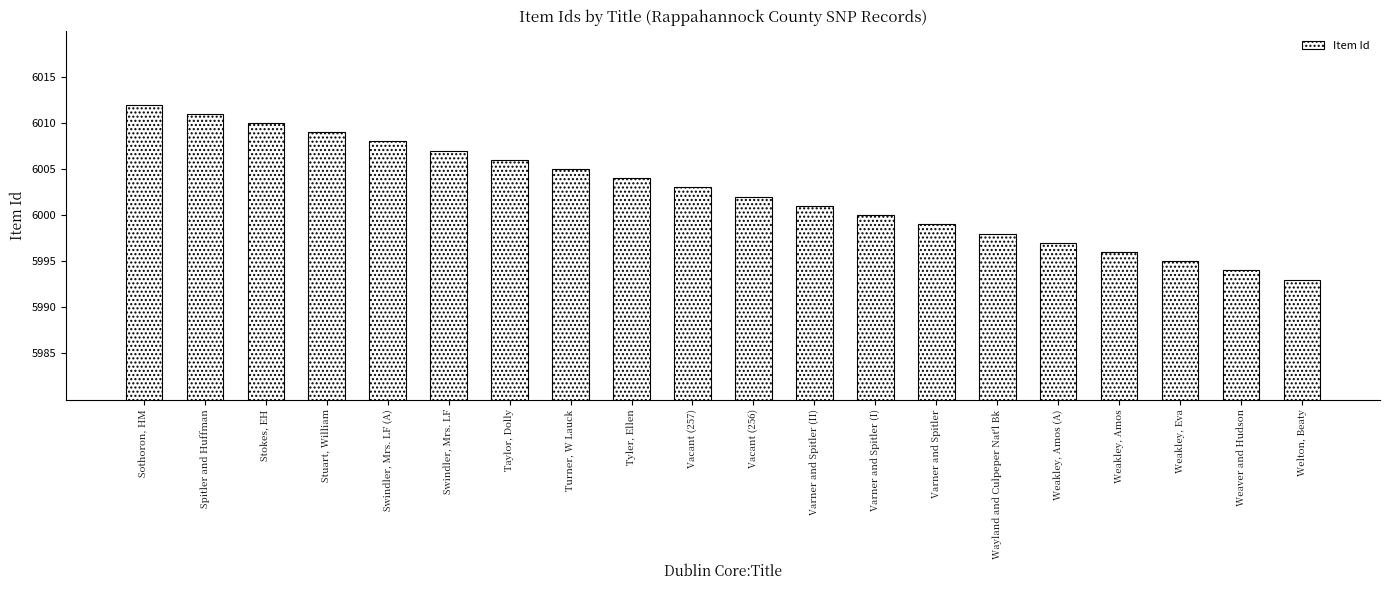

The value at Varner and Spitler (II) is 9729. True or false?

False